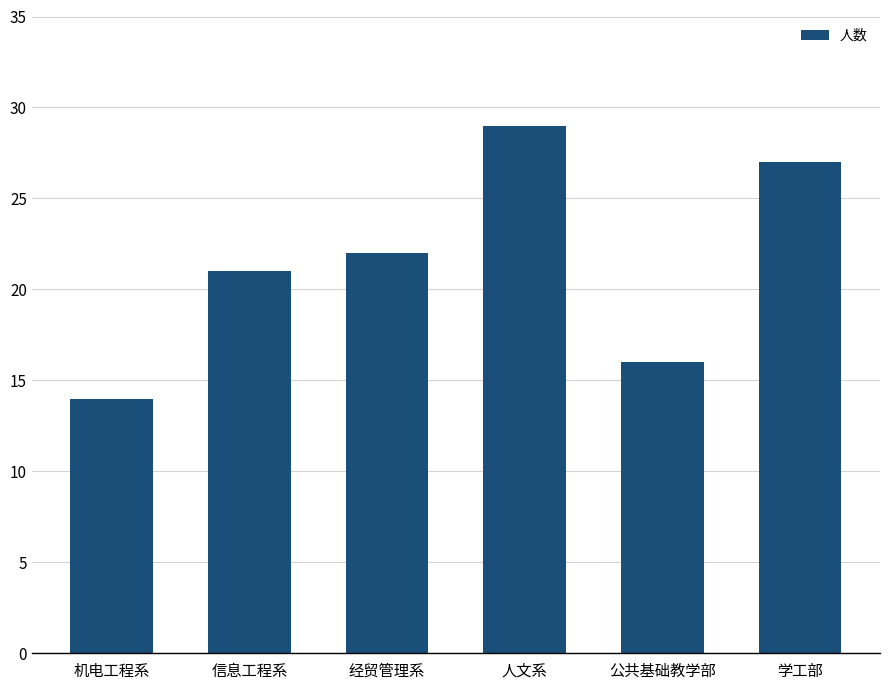

The chart shows a value of 9 at 机电工程系. True or false?

False